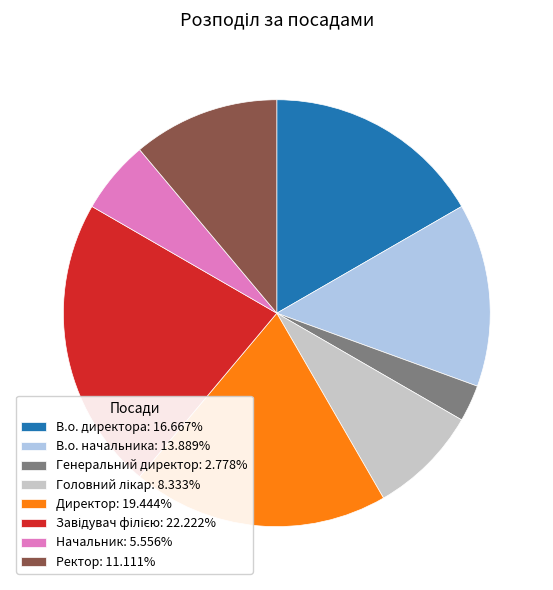

Is Начальник: 5.556% the majority of the pie?

No